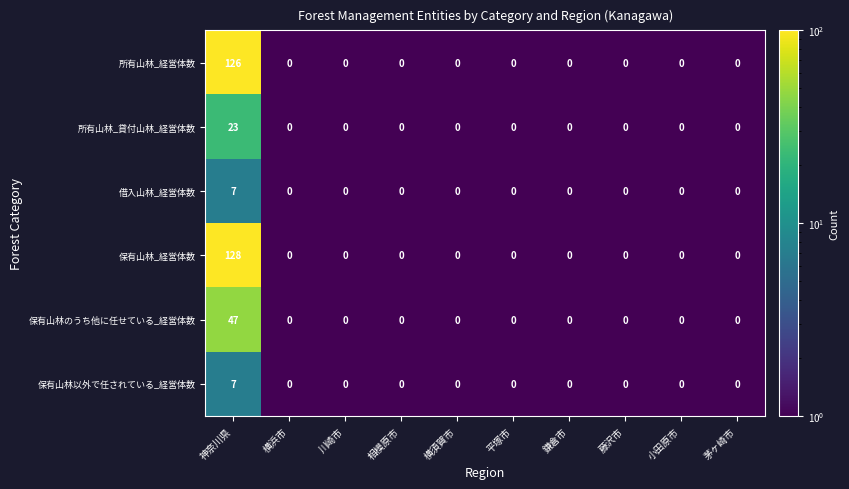

What is the sum of the 所有山林_経営体数 values at 神奈川県 and 鎌倉市?

126